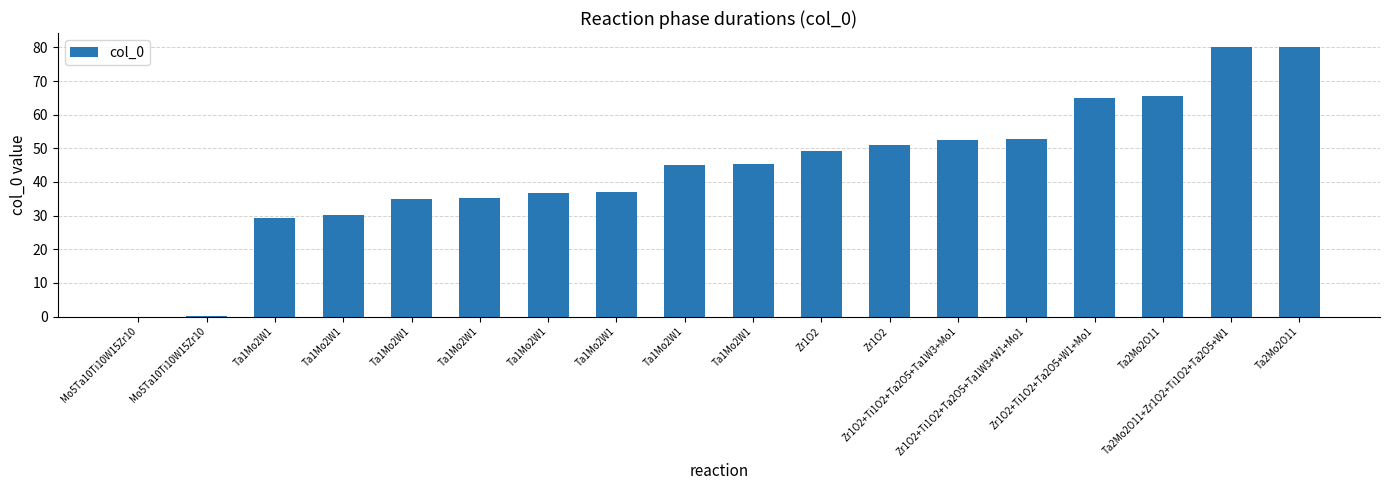

Count the number of data series in this chart.

1